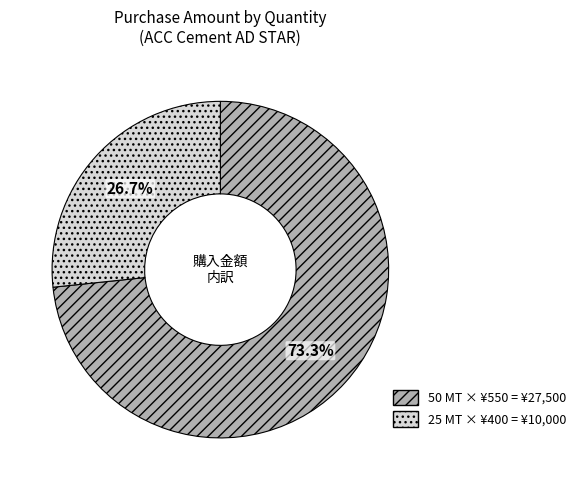

Does any single category account for the majority?

Yes